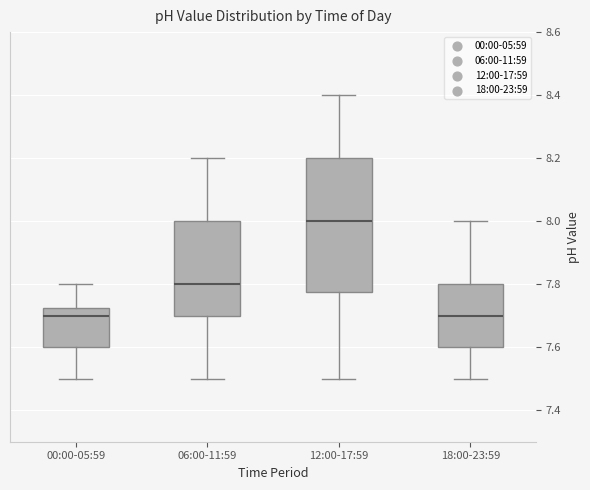

Comparing the boxes themselves (not the whiskers), which one is the tallest?

12:00-17:59